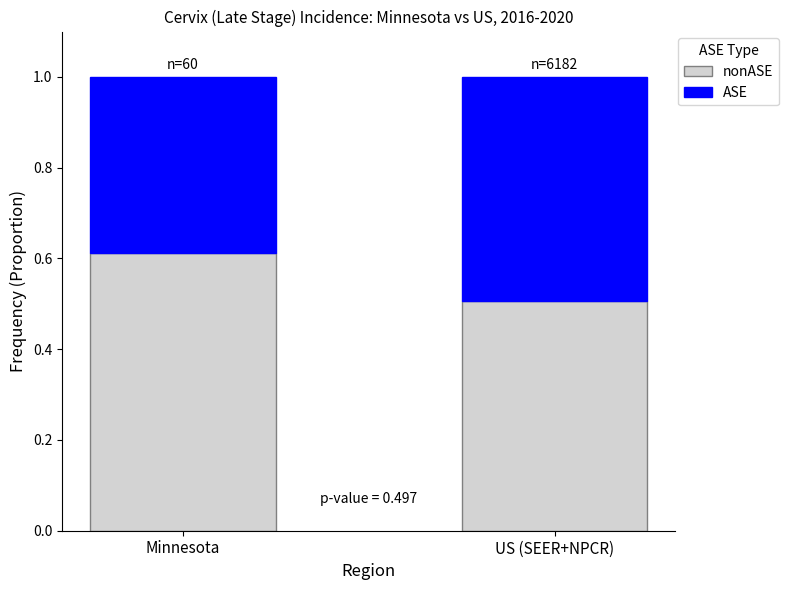

What is the total value across all series at Minnesota?

1.0